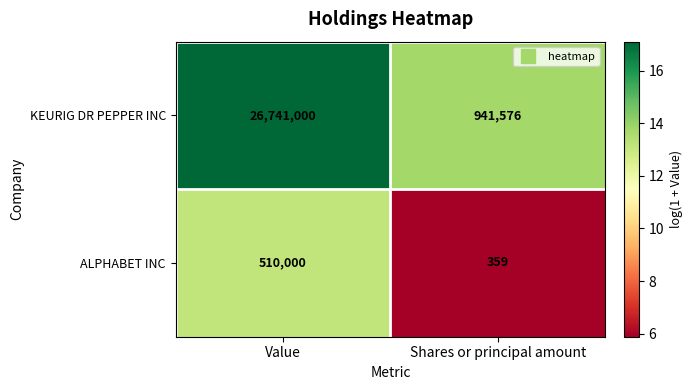

What is the sum of all KEURIG DR PEPPER INC values?

27682576